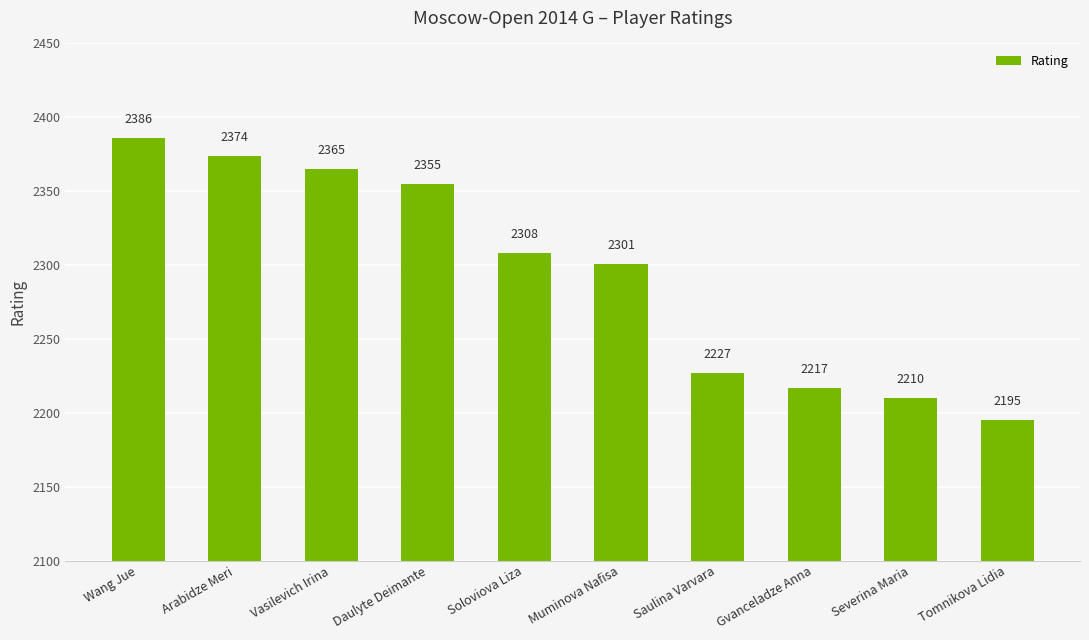

How many data points does each series have?

10